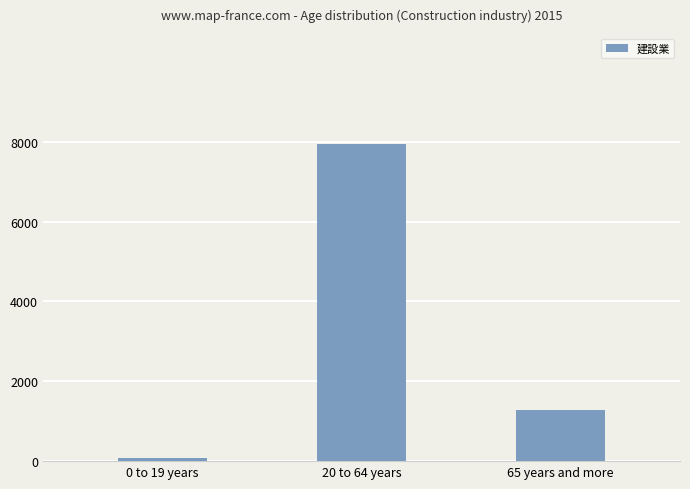

Rank the categories by value from highest to lowest.

20 to 64 years, 65 years and more, 0 to 19 years